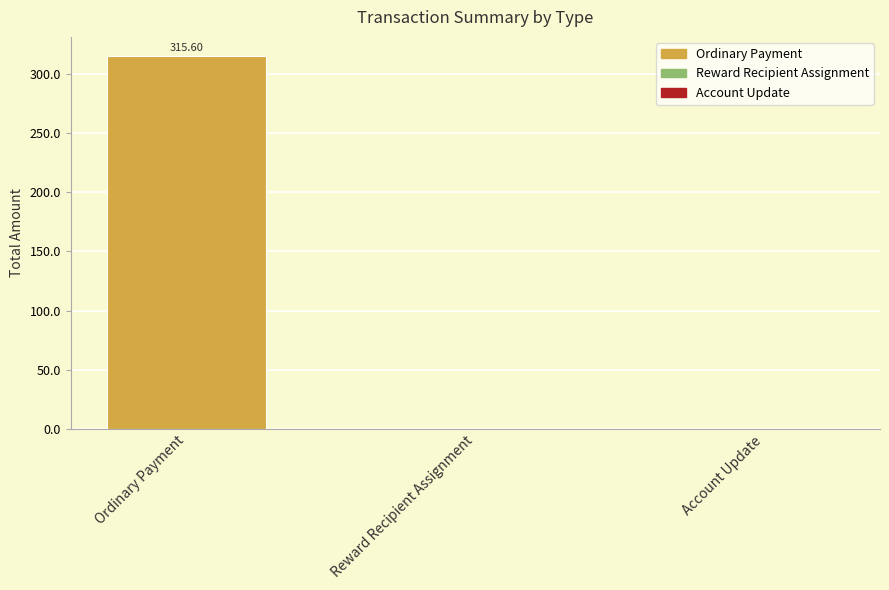

Which has a higher value, Reward Recipient Assignment or Ordinary Payment?

Ordinary Payment